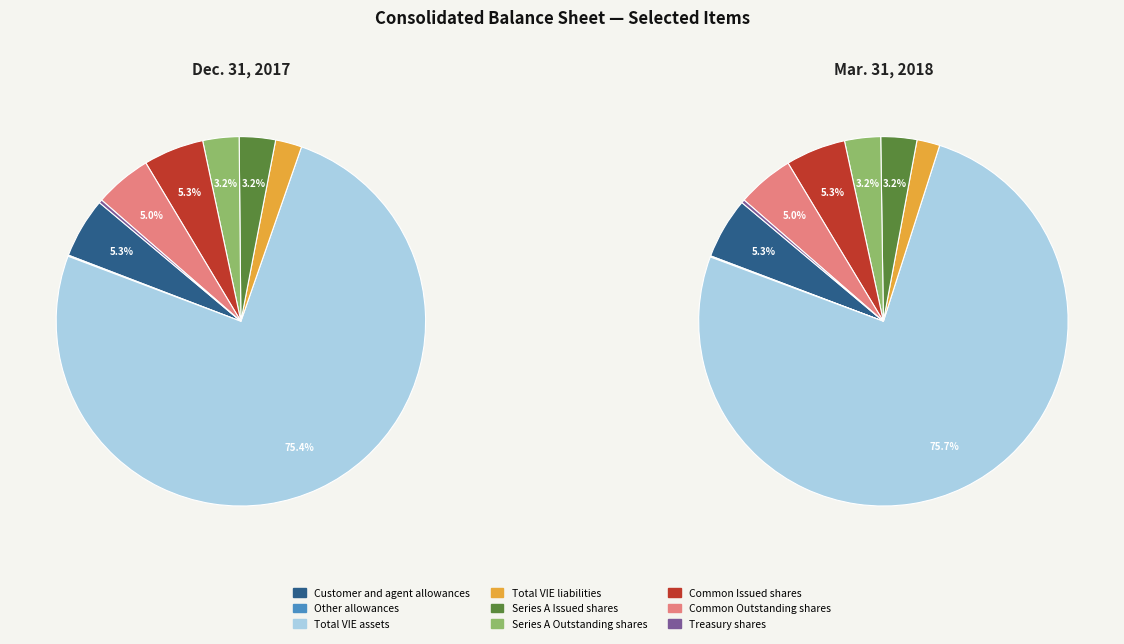

Count the number of slices in the pie.

9